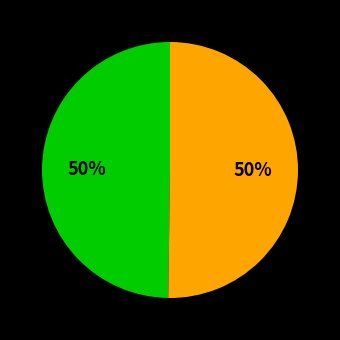

To the nearest percent, what is the average slice percentage?

50%